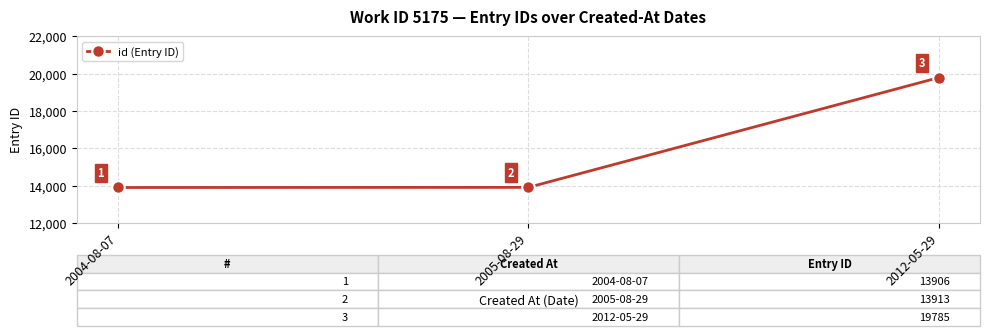

Is it true that the value at 2012-05-29 is 19785?

True